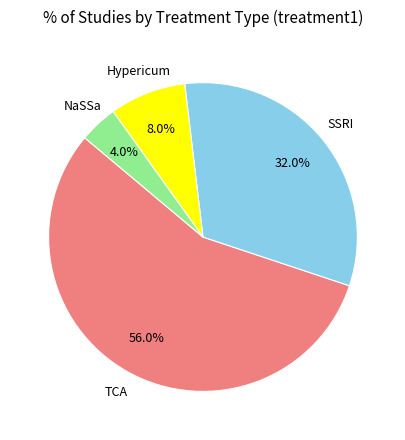

Does any single category account for the majority?

Yes